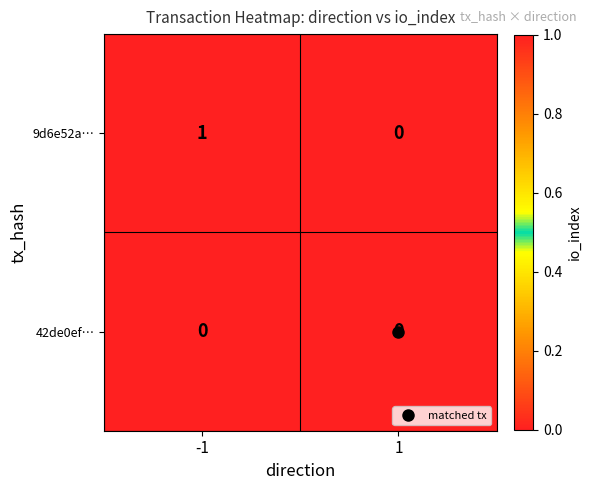

What is the greatest value displayed?

1